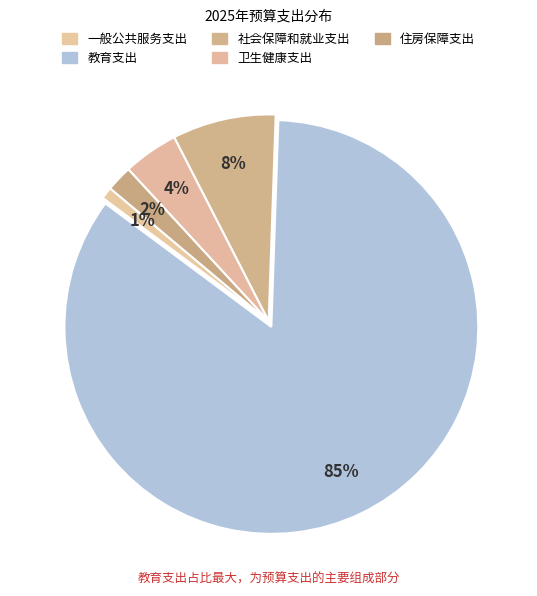

To the nearest percent, what is the difference between the largest and smallest slice percentages?

84%